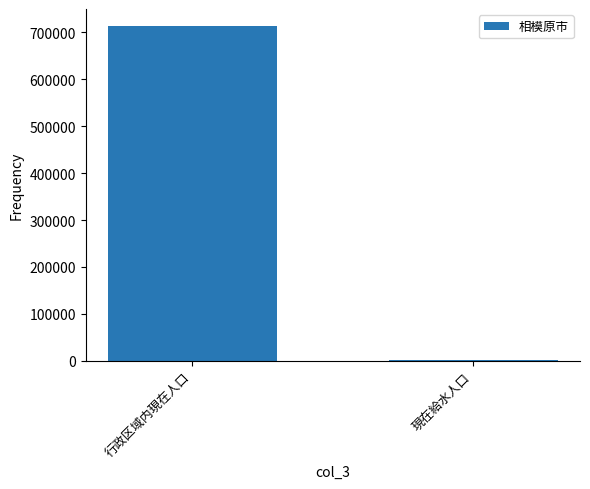

At which category does the chart reach its peak across all series?

行政区域内現在人口